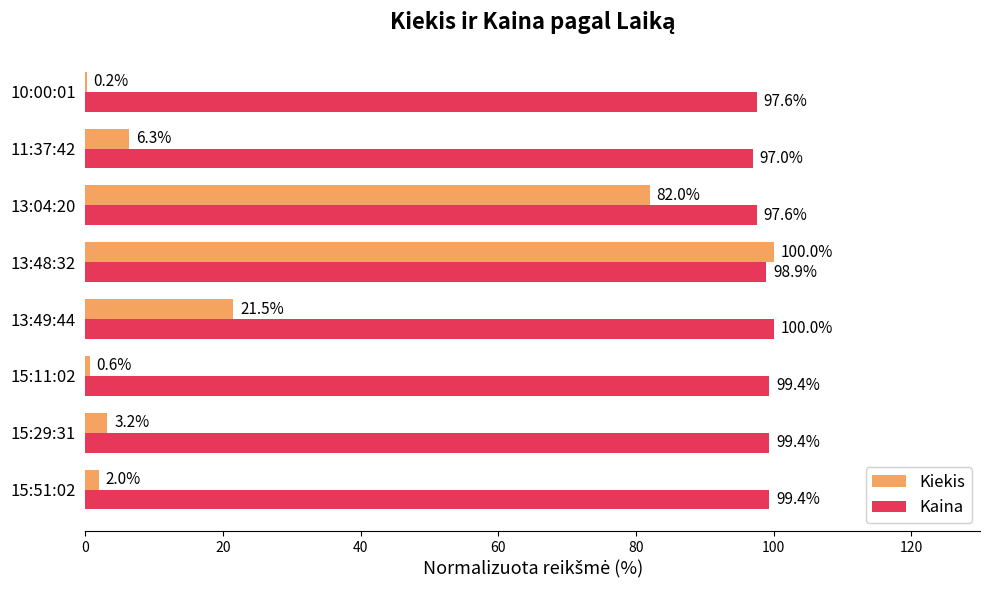

Between 13:48:32 and 11:37:42, which series saw the biggest shift?

Kiekis